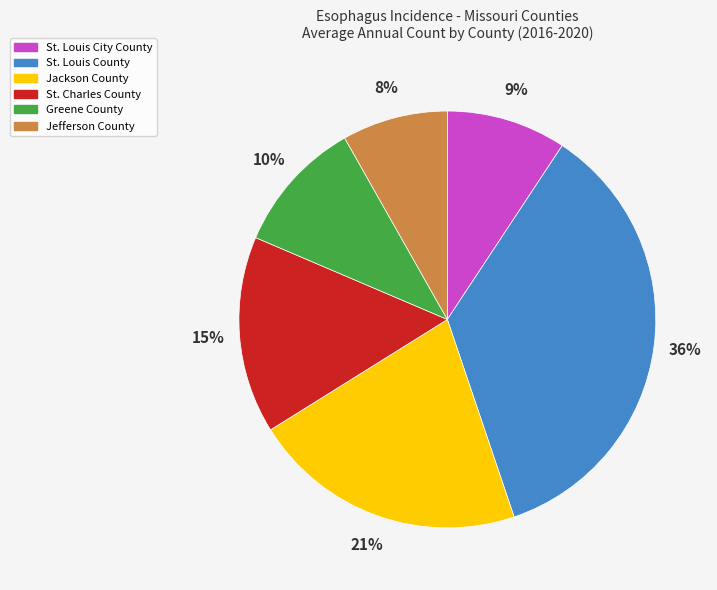

Rank the categories by value from lowest to highest.

Jefferson County, St. Louis City County, Greene County, St. Charles County, Jackson County, St. Louis County